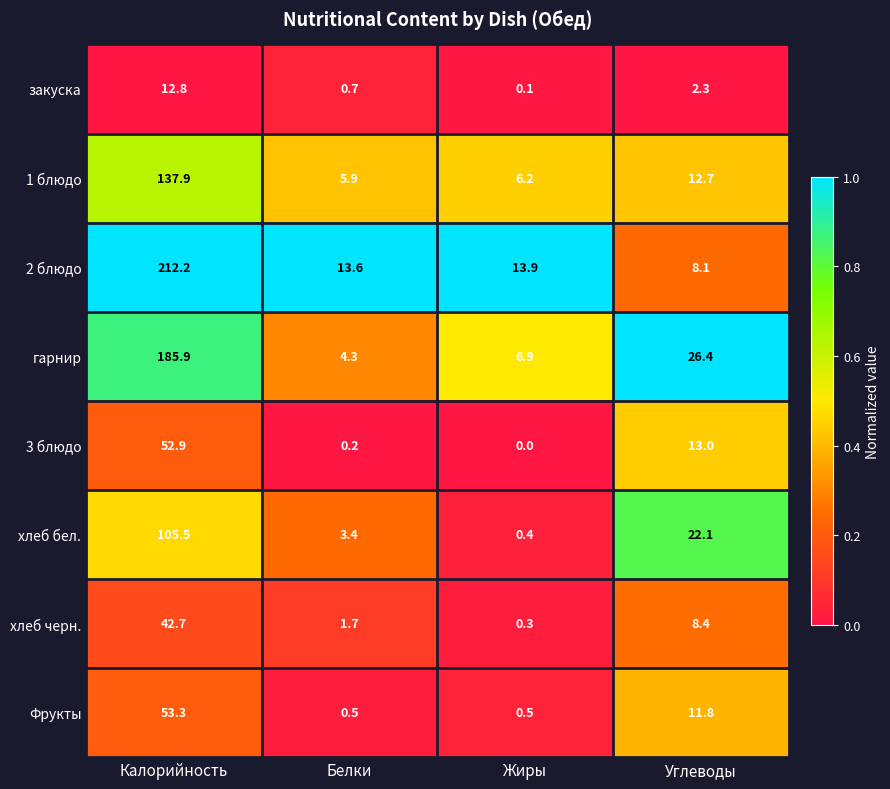

Which series has the largest total across all categories?

2 блюдо